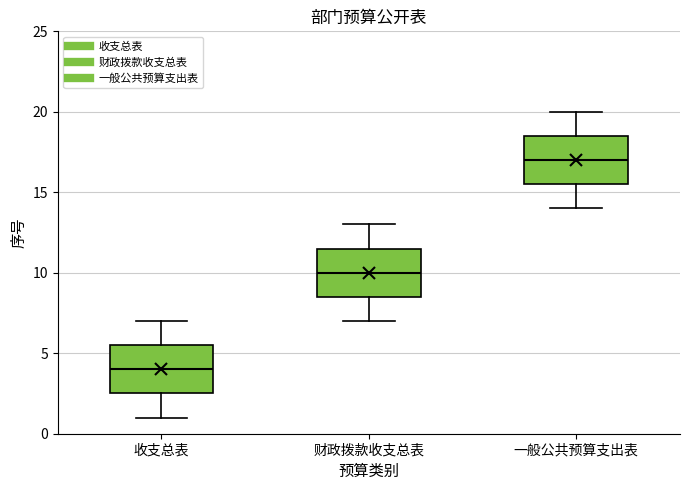

Reading left to right, transcribe this box plot: for each box, give where its median line is, the range the box spans, and where its two whiskers end, as read against the y-axis. The values are not printed on the chart, so give them approximately, as read against the axis.

收支总表: median 4.0, box 2.5 to 5.5, whiskers 1.0 to 7.0
财政拨款收支总表: median 10.0, box 8.5 to 11.5, whiskers 7.0 to 13.0
一般公共预算支出表: median 17.0, box 15.5 to 18.5, whiskers 14.0 to 20.0